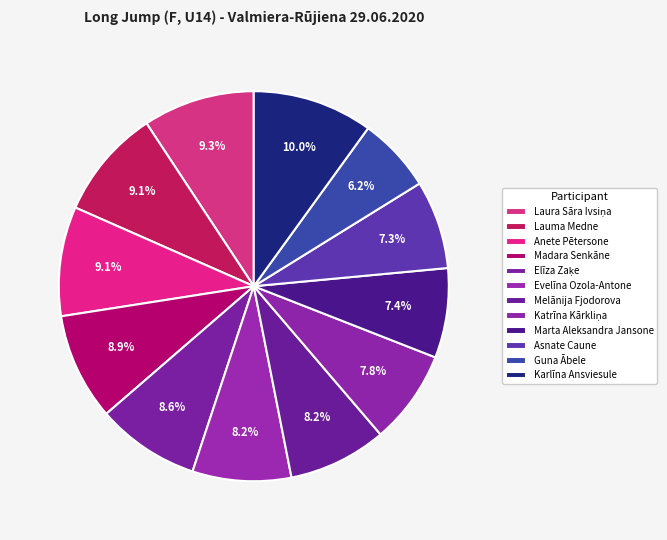

What percentage is the Laura Sāra Ivsiņa slice, to the nearest percent?

9%